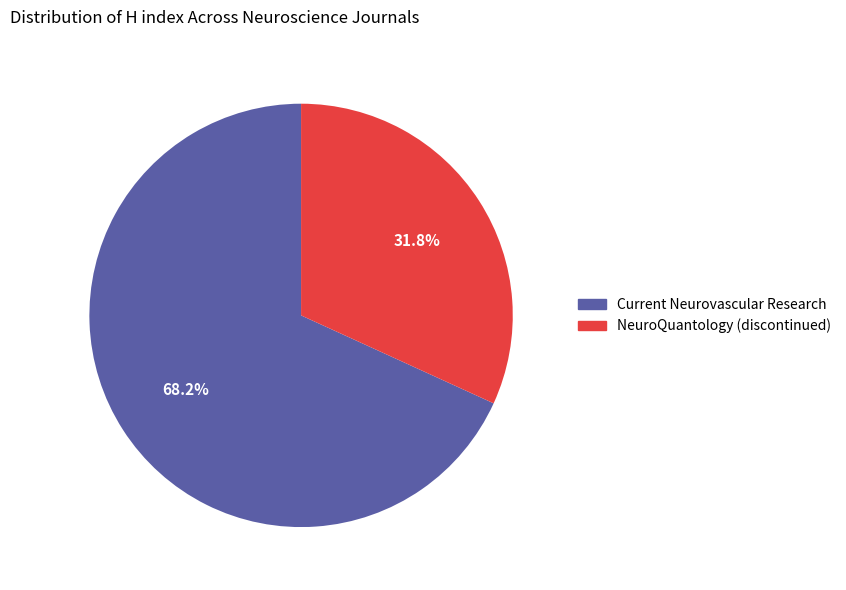

Is NeuroQuantology (discontinued) the majority of the pie?

No